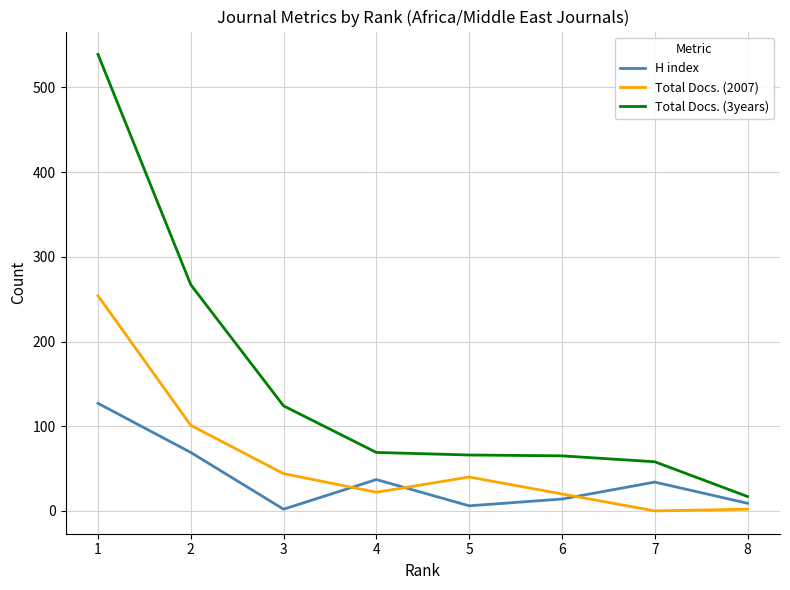

What is the spread (max minus min) of values at 7?

58